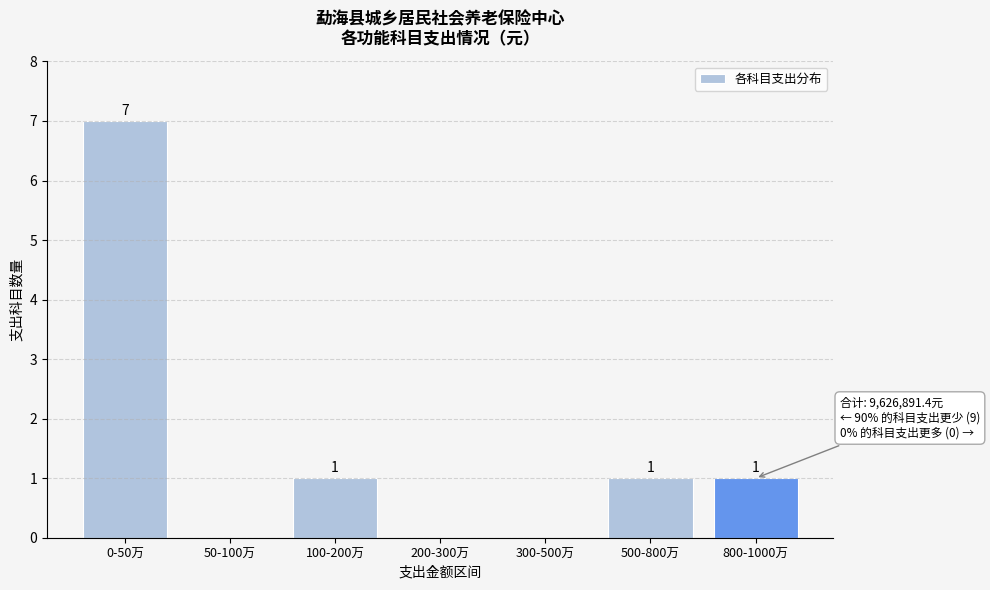

Reading left to right, what are all the values shown in this chart?

0-50万=7	50-100万=0	100-200万=1	200-300万=0	300-500万=0	500-800万=1	800-1000万=1